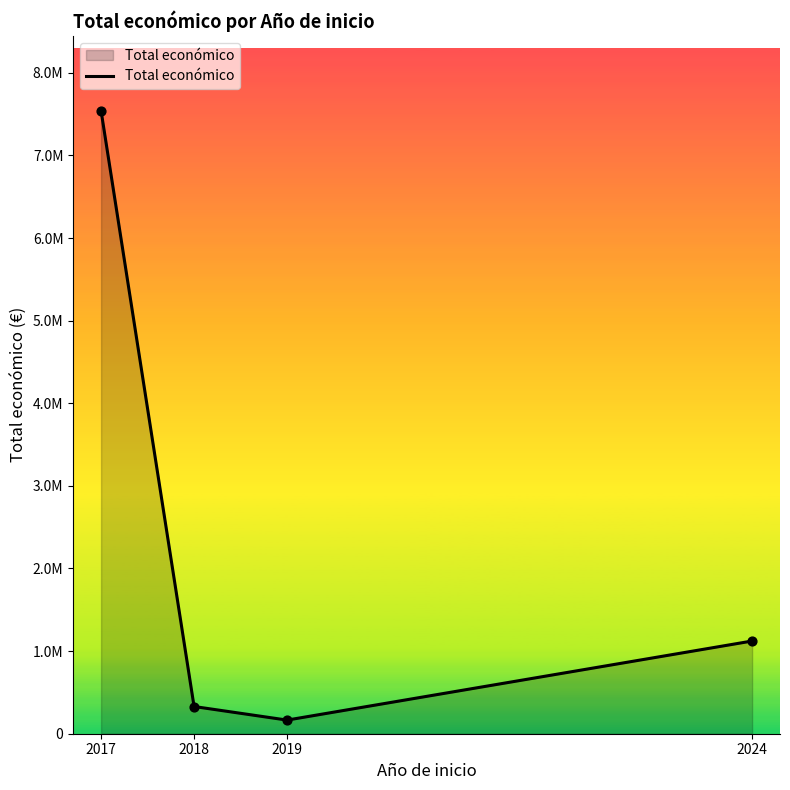

Between 2018 and 2024, which is larger?

2024